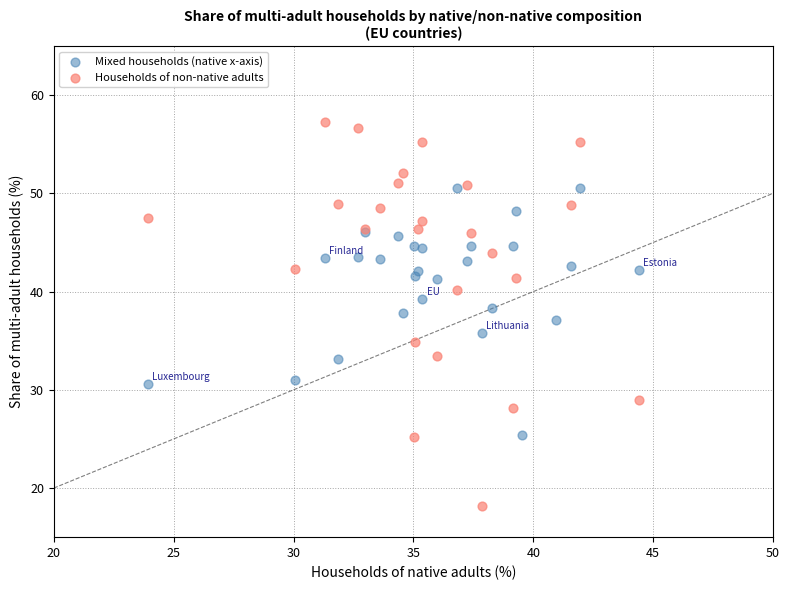

Which series reaches the maximum Y coordinate?

Households of non-native adults